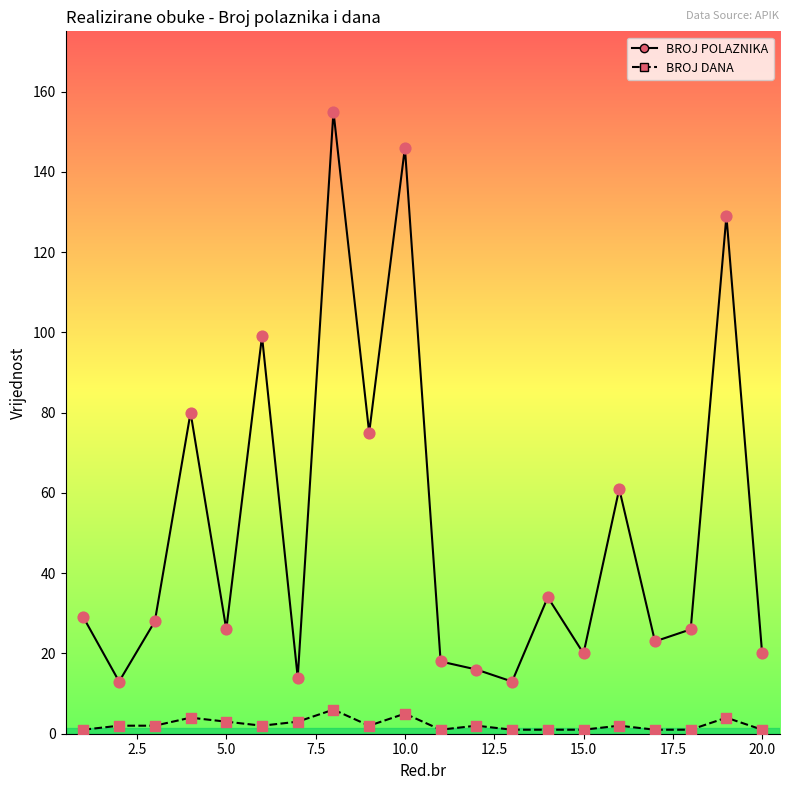

Which series has the largest total across all categories?

BROJ POLAZNIKA